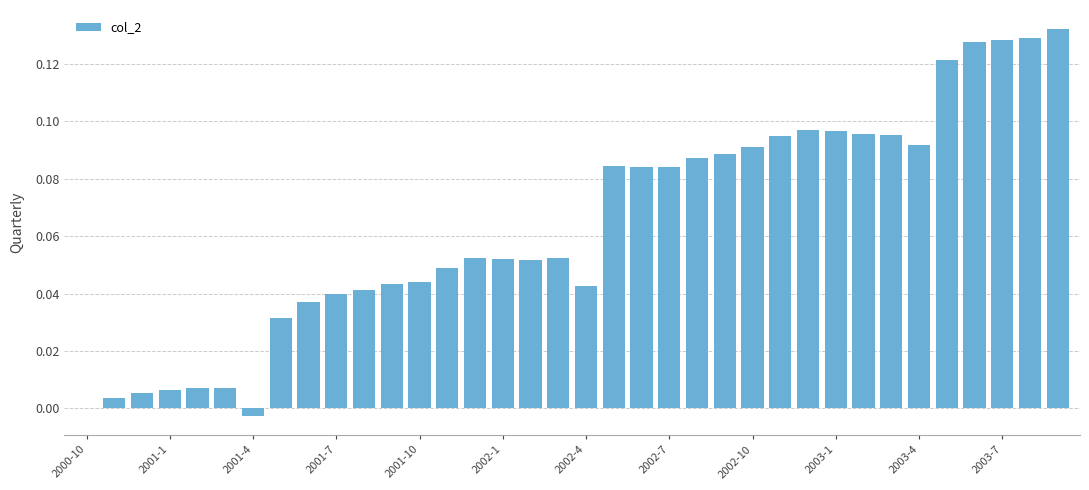

What is the sum of all values?

2.3